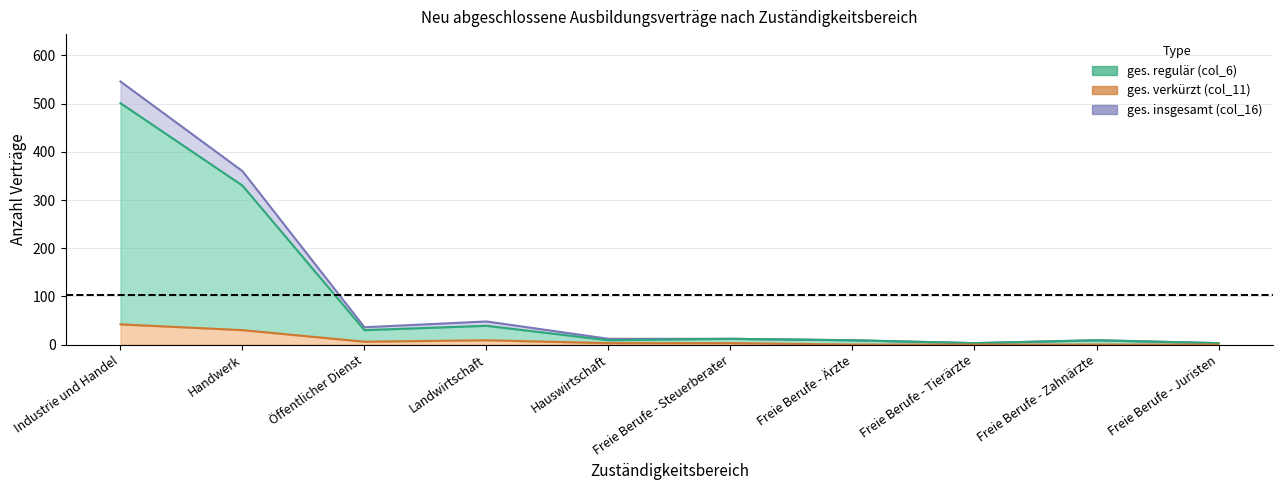

What is the minimum value for ges. regulär (col_6)?

3